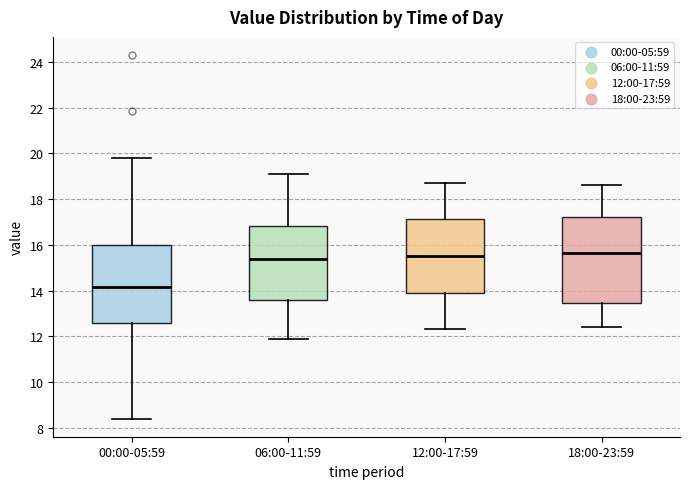

Reading left to right, read every box against the y-axis: the position of its median line, the range the box covers, and the ends of its whiskers. The values are not printed on the chart, so give them approximately, as read against the axis.

00:00-05:59: median 14.2, box 12.6 to 16.0, whiskers 8.4 to 19.8
06:00-11:59: median 15.4, box 13.6 to 16.8, whiskers 12.0 to 19.2
12:00-17:59: median 15.6, box 13.8 to 17.2, whiskers 12.4 to 18.8
18:00-23:59: median 15.6, box 13.4 to 17.2, whiskers 12.4 to 18.6